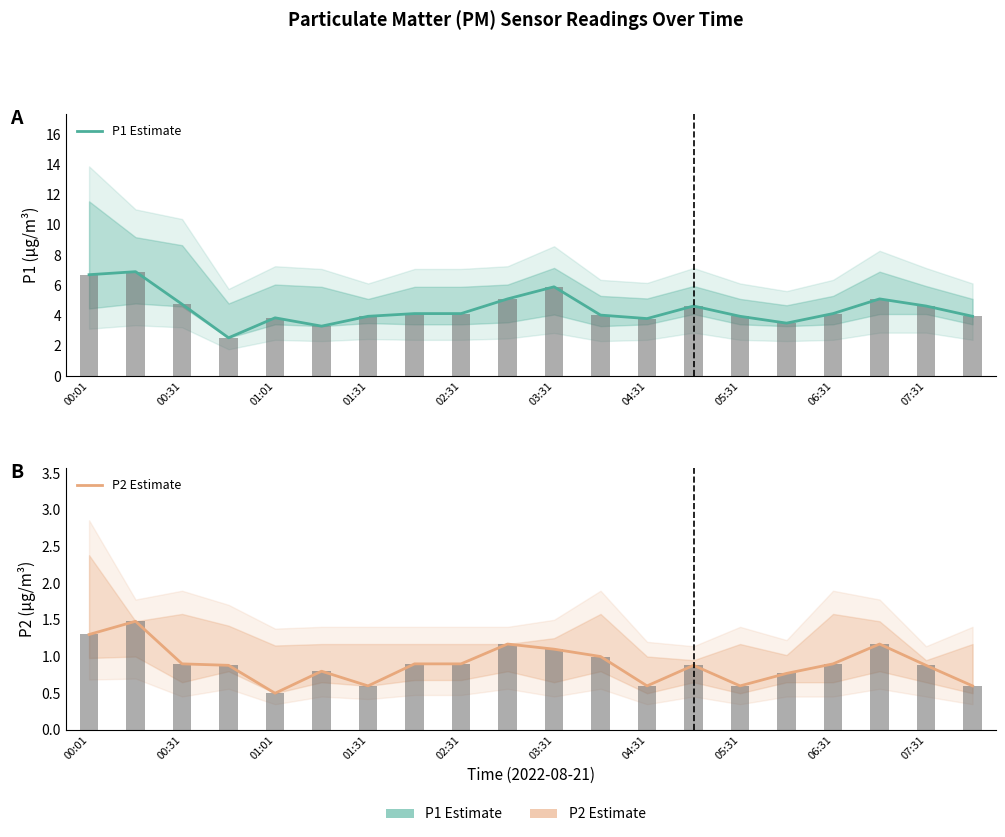

Is it true that P2 Estimate equals 1.3 at 00:01?

True